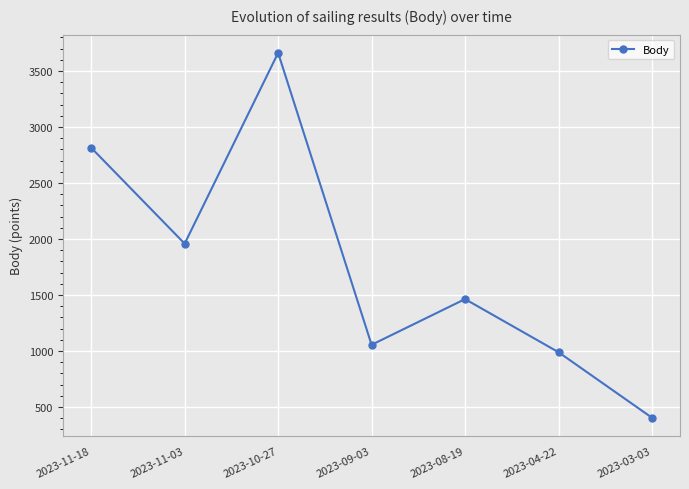

At which label is the value closest to 2032?

2023-11-03